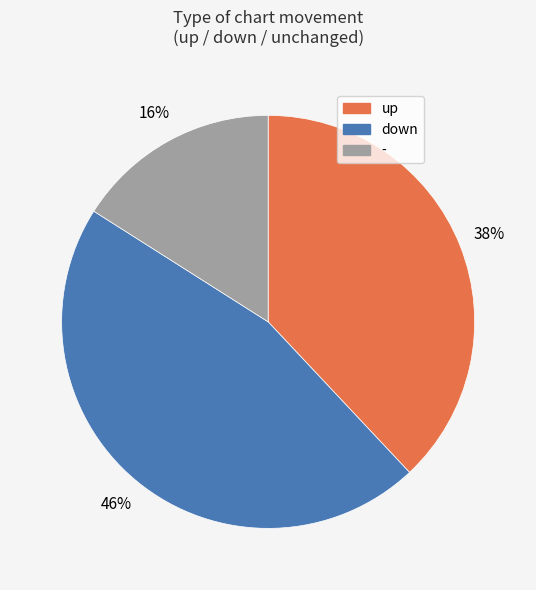

To the nearest percent, what is the difference between the largest and smallest slice percentages?

30%